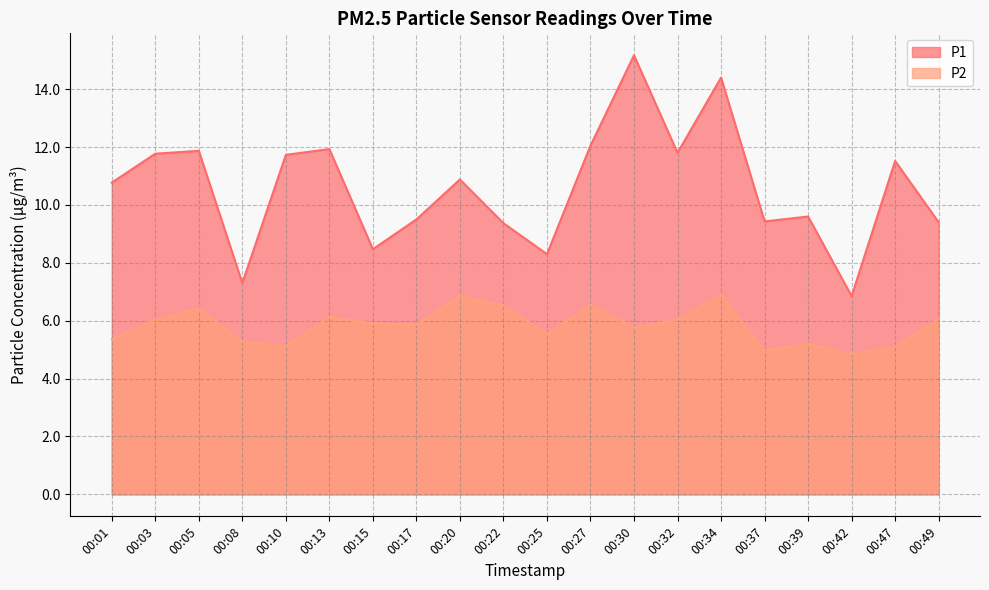

What are all the series names shown in the legend?

P1, P2